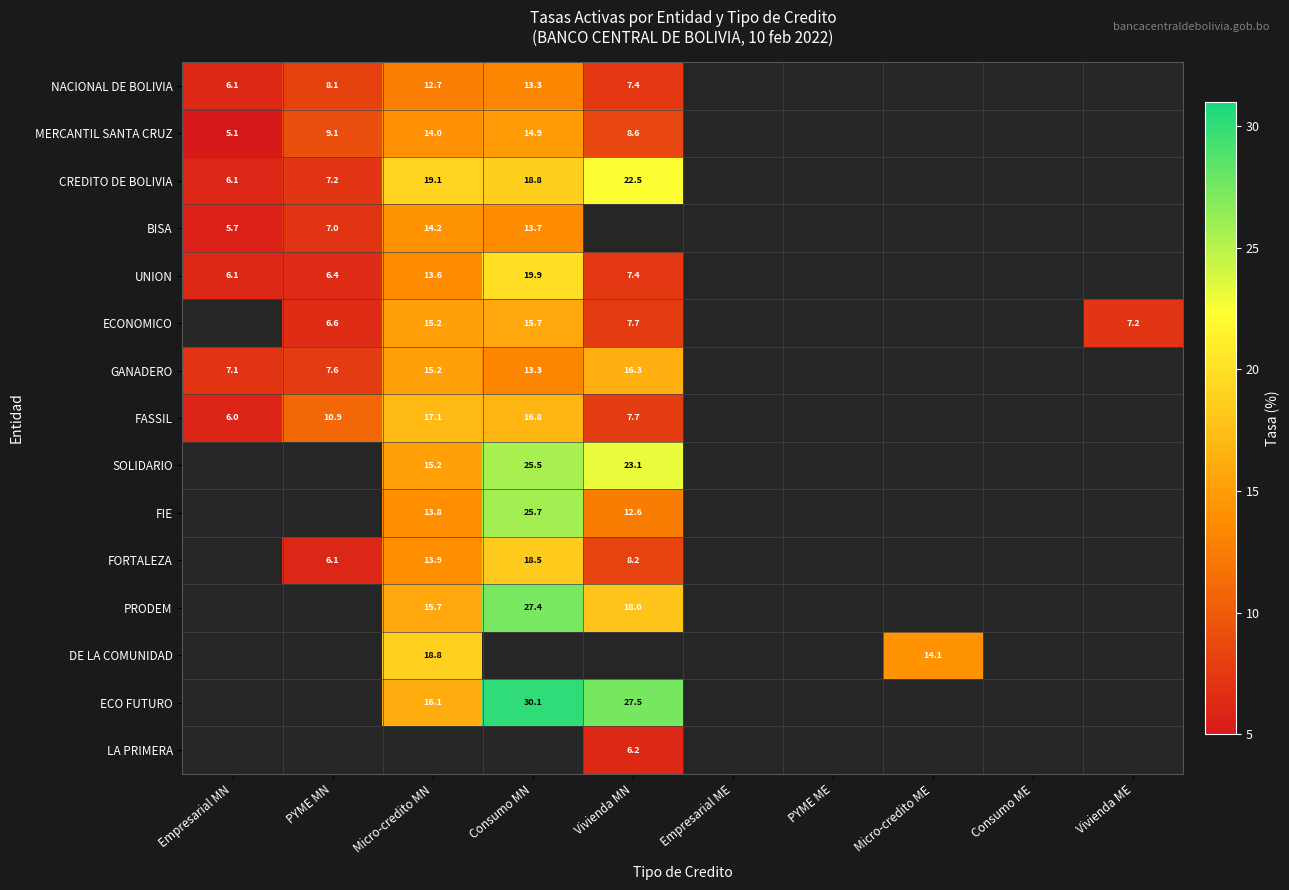

What is the difference between the second highest and minimum values in the FIE series?

1.3